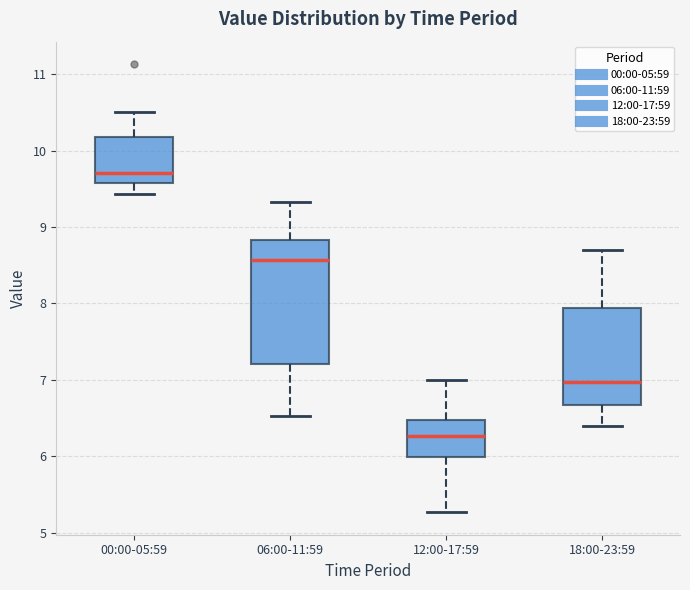

Reading left to right, transcribe this box plot: for each box, give where its median line is, the range the box spans, and where its two whiskers end, as read against the y-axis. The values are not printed on the chart, so give them approximately, as read against the axis.

00:00-05:59: median 9.7, box 9.6 to 10.2, whiskers 9.4 to 10.5
06:00-11:59: median 8.6, box 7.2 to 8.8, whiskers 6.5 to 9.3
12:00-17:59: median 6.3, box 6.0 to 6.5, whiskers 5.3 to 7.0
18:00-23:59: median 7.0, box 6.7 to 7.9, whiskers 6.4 to 8.7